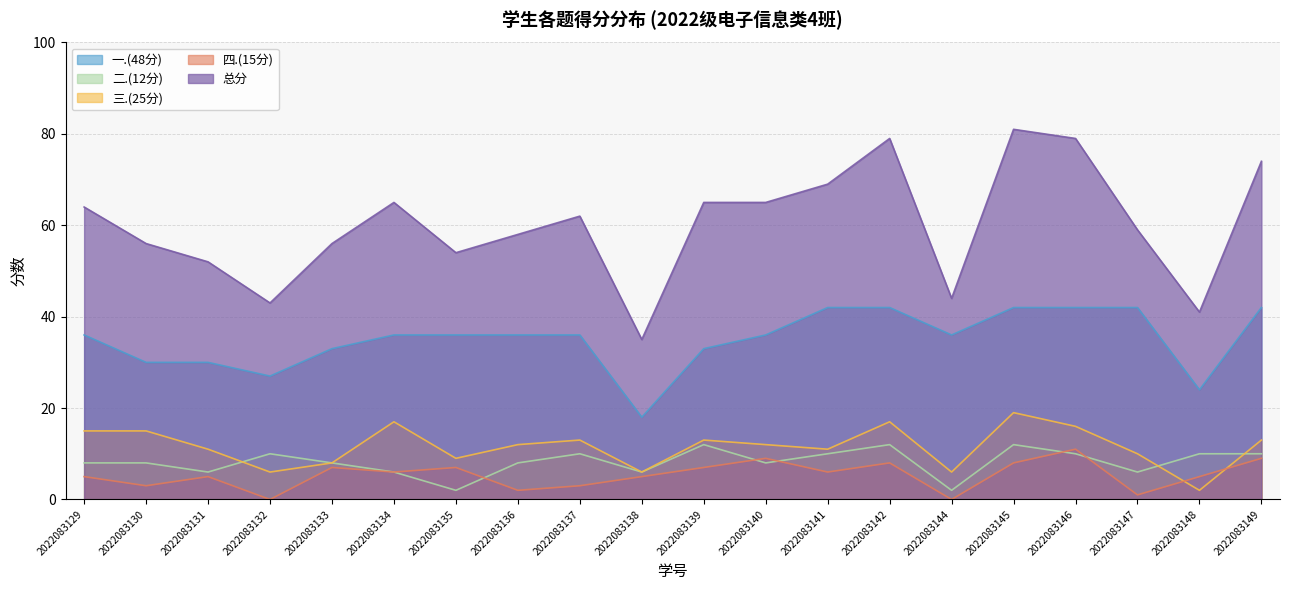

Count the number of categories in the chart.

20